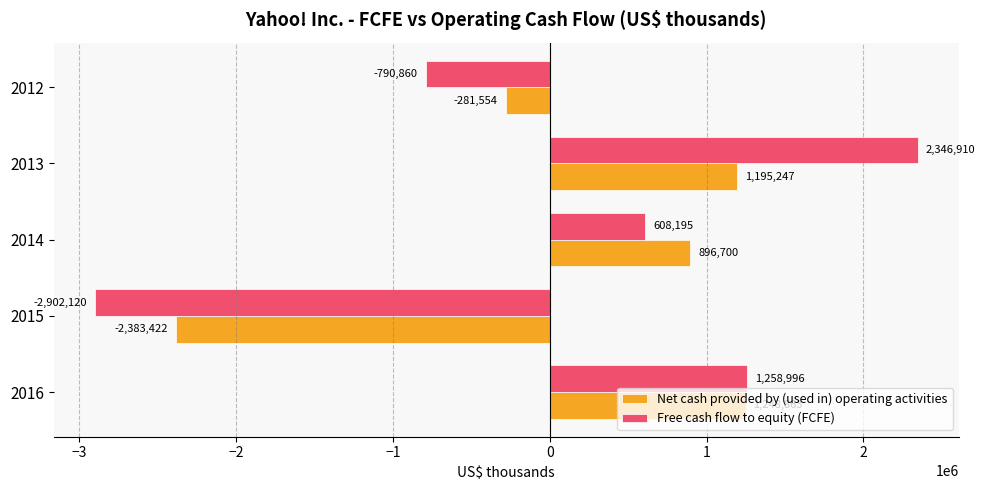

Which series has the largest total across all categories?

Net cash provided by (used in) operating activities